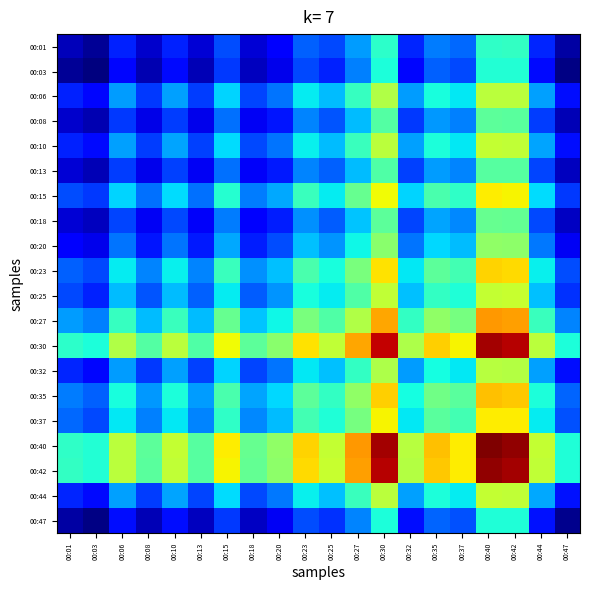

What is the smallest value displayed?

0.3